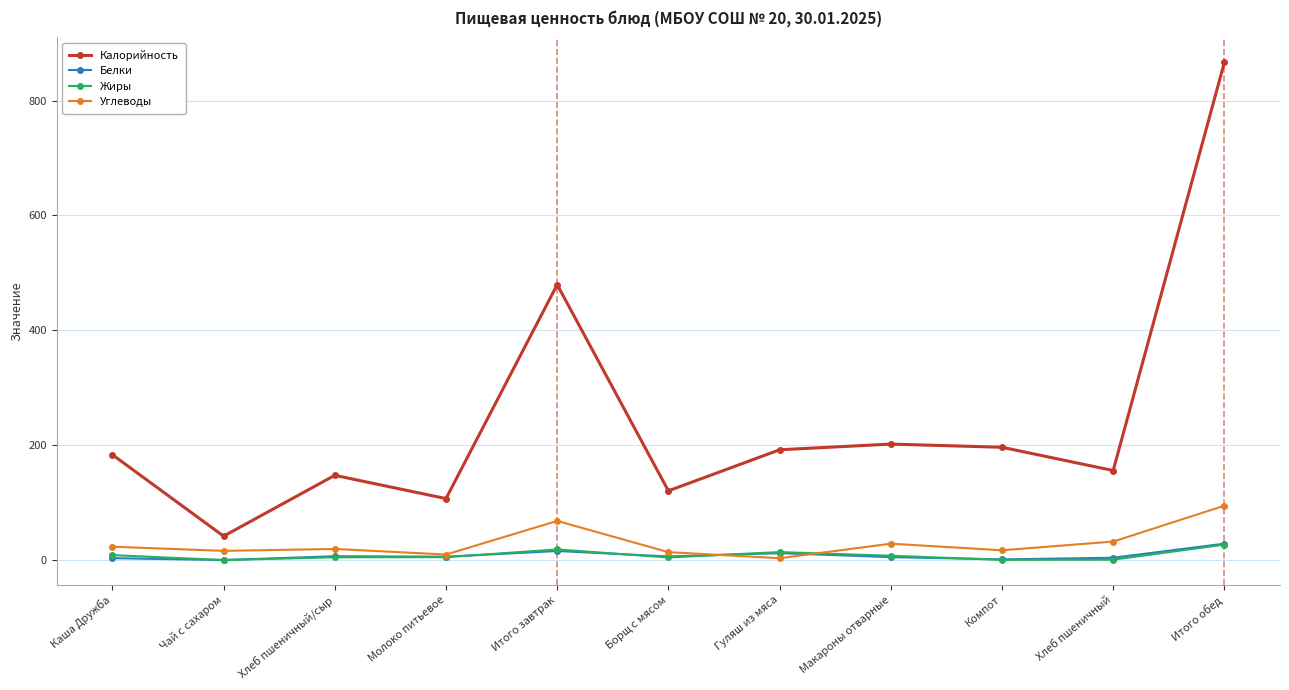

Does the chart have visible grid lines?

Yes